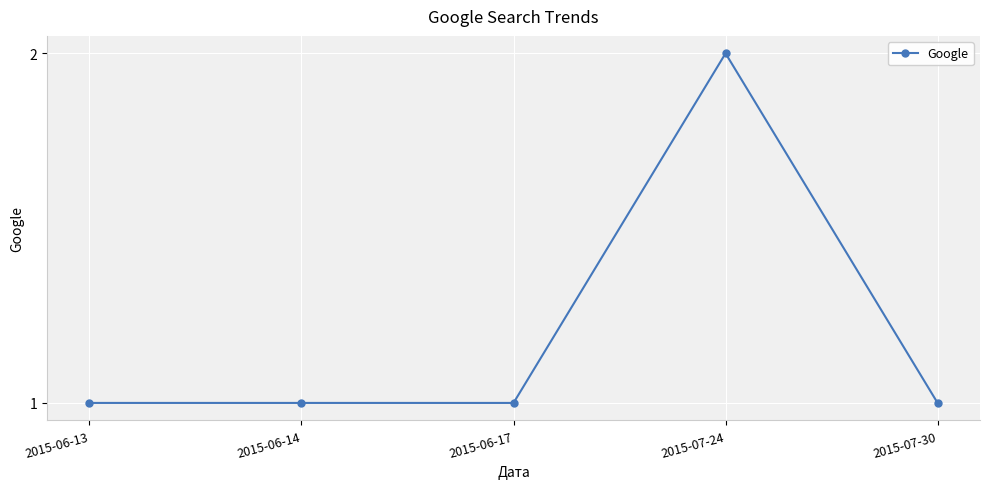

What is the minimum value shown in the chart?

1